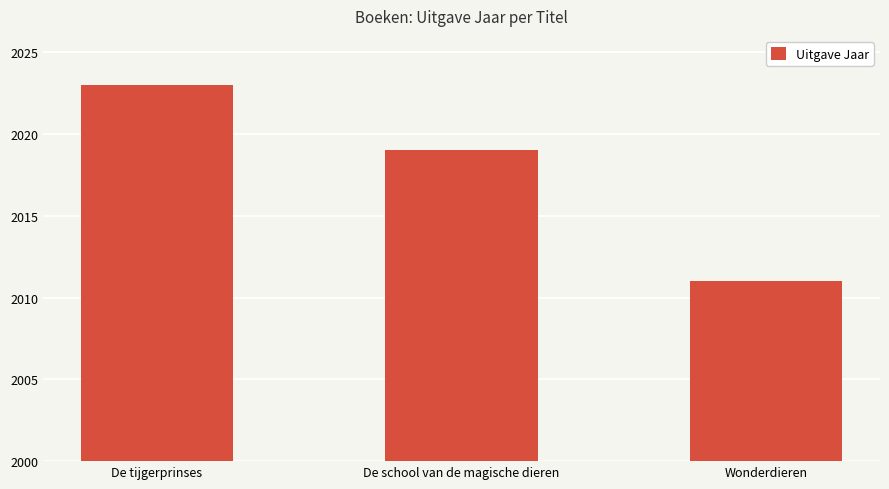

What is the label of the 2nd bar from the right?

De school van de magische dieren